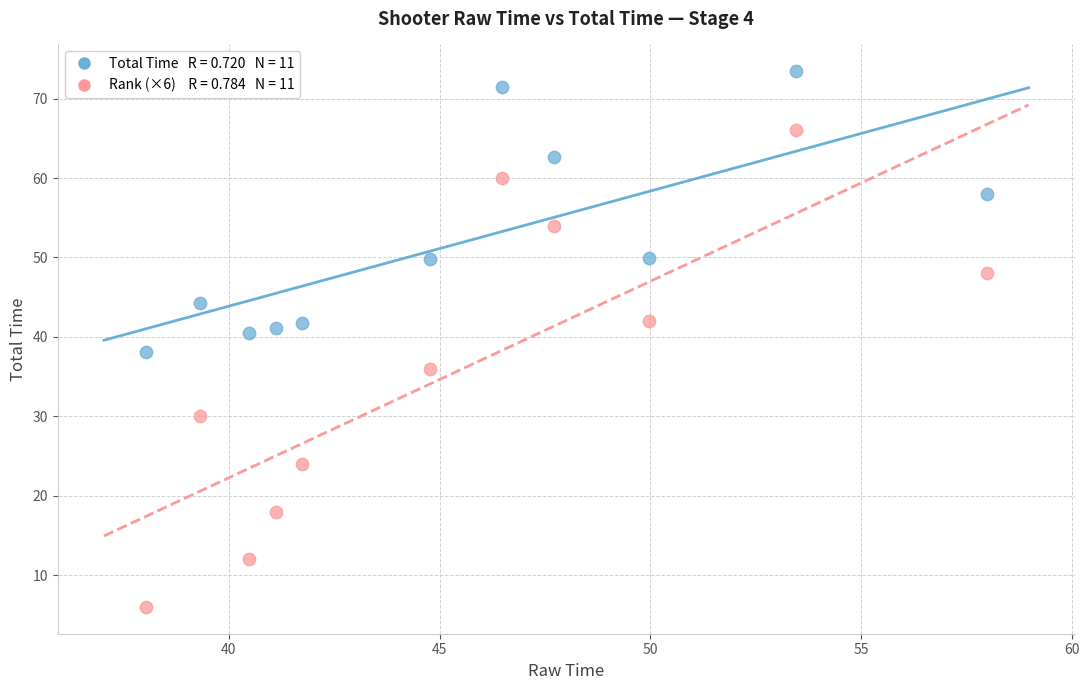

Across all data points, what is the range of X values (max minus min)?

19.9